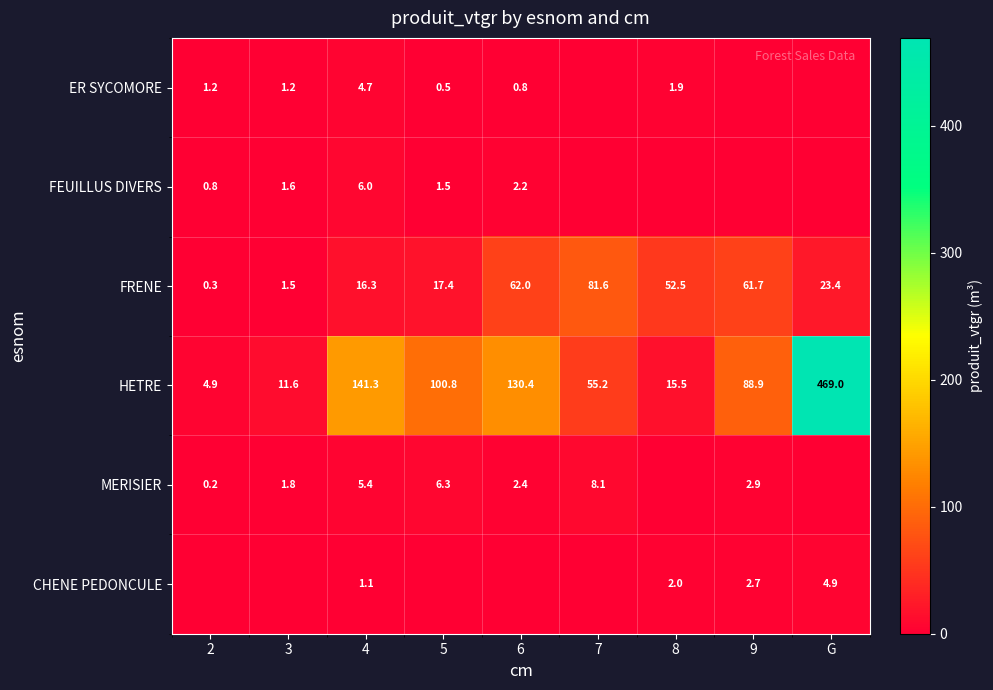

True or false: MERISIER has a value of 2.9 at 9.

True